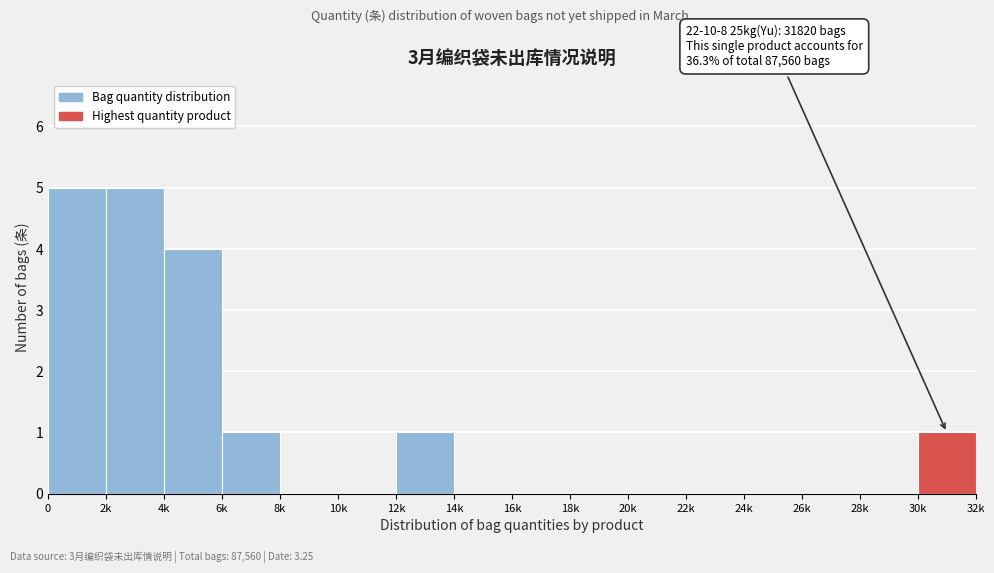

Reading left to right, what are all the values shown in this chart?

0=5	2k=5	4k=4	6k=1	8k=0	10k=0	12k=1	14k=0	16k=0	18k=0	20k=0	22k=0	24k=0	26k=0	28k=0	30k=1